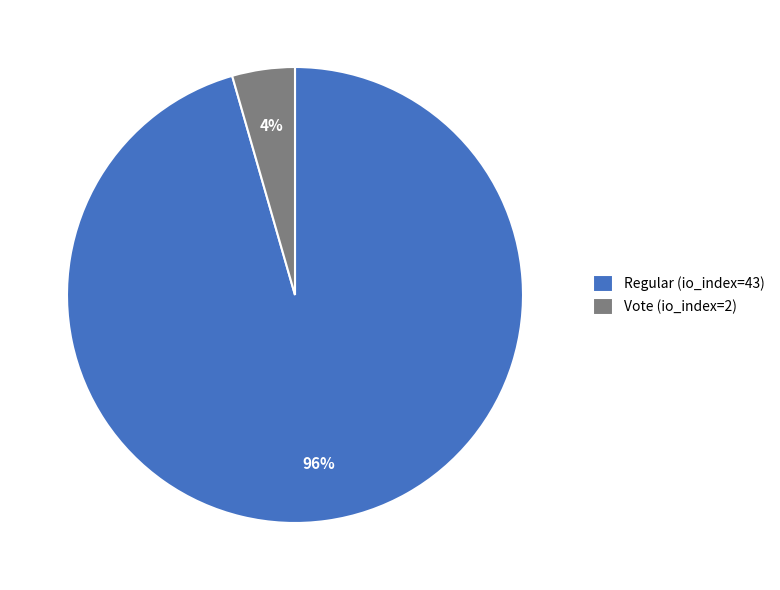

How many segments does this pie chart have?

2